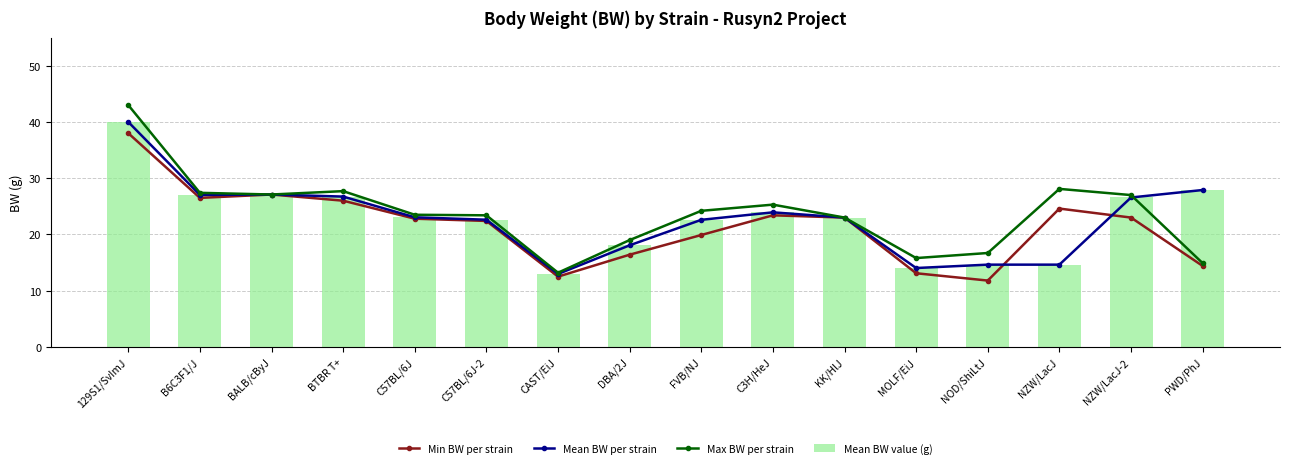

Reading right to left, what are all the values shown in this chart?

Min BW per strain: 14.4	23.0	24.6	11.8	13.1	23.0	23.4	19.9	16.4	12.5	22.4	22.8	26.0	27.1	26.5	38.0
Mean BW per strain: 27.9	26.6	14.6	14.6	14.0	23.0	23.9	22.6	18.1	13.0	22.6	23.1	26.7	27.1	27.0	40.0
Max BW per strain: 14.9	27.0	28.1	16.7	15.8	23.0	25.3	24.2	19.0	13.2	23.4	23.5	27.7	27.1	27.4	43.0
Mean BW value (g): 27.9	26.6	14.6	14.6	14.0	23.0	23.9	22.6	18.1	13.0	22.6	23.1	26.7	27.1	27.0	40.0